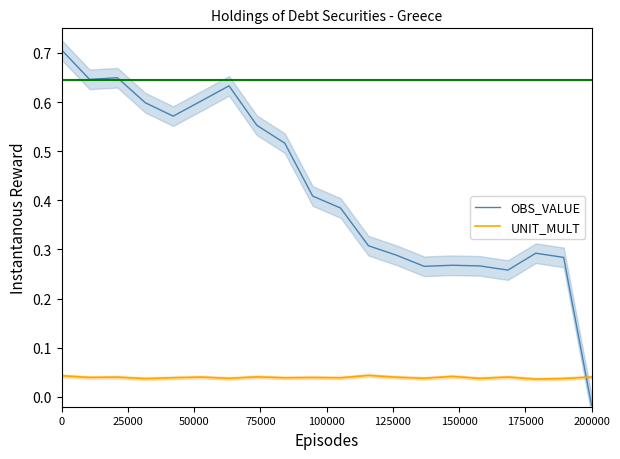

After their last crossing, which series has the higher values: OBS_VALUE or UNIT_MULT?

UNIT_MULT